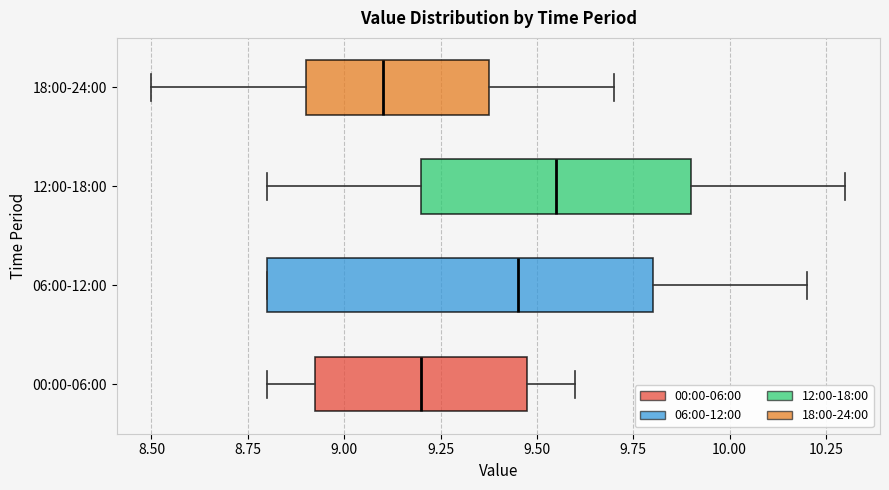

Comparing the boxes themselves (not the whiskers), which one is the widest?

06:00-12:00